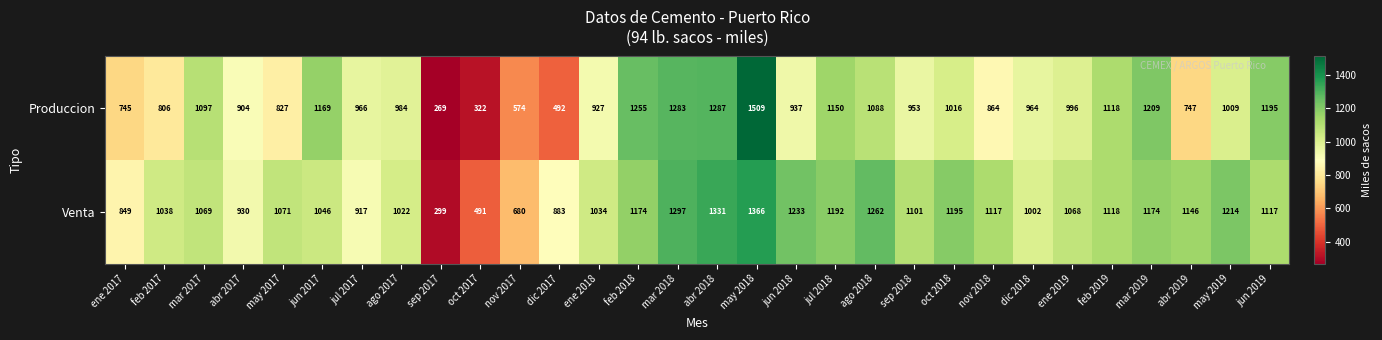

Rank the series by their average value, from lowest to highest.

Produccion, Venta